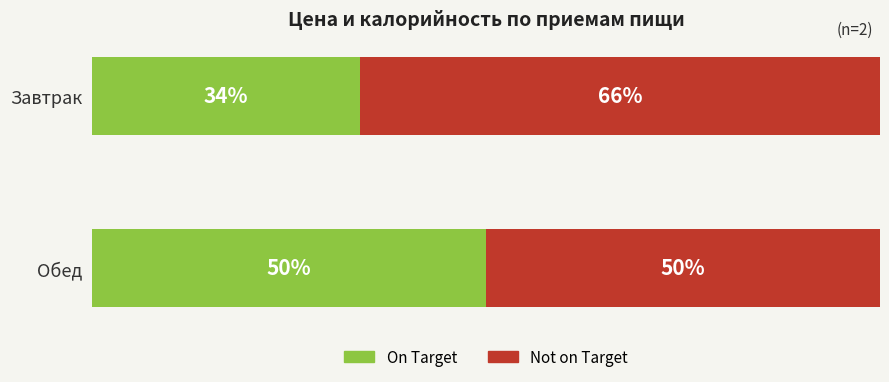

Which category has the highest value in the On Target series?

Обед